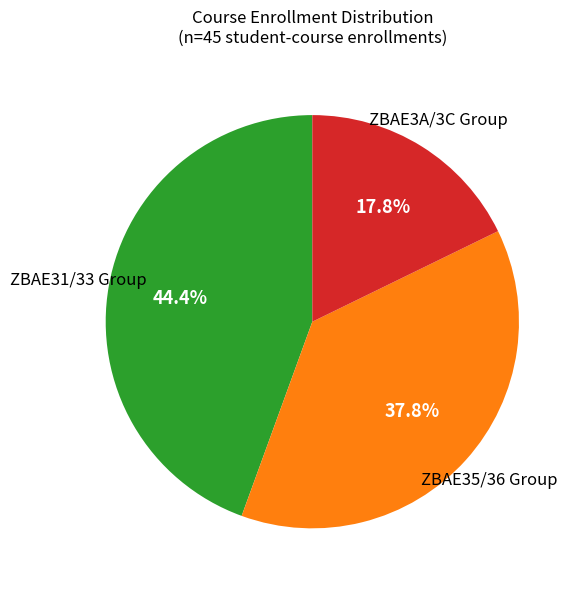

To the nearest percent, what is the difference between the largest and smallest slice percentages?

27%